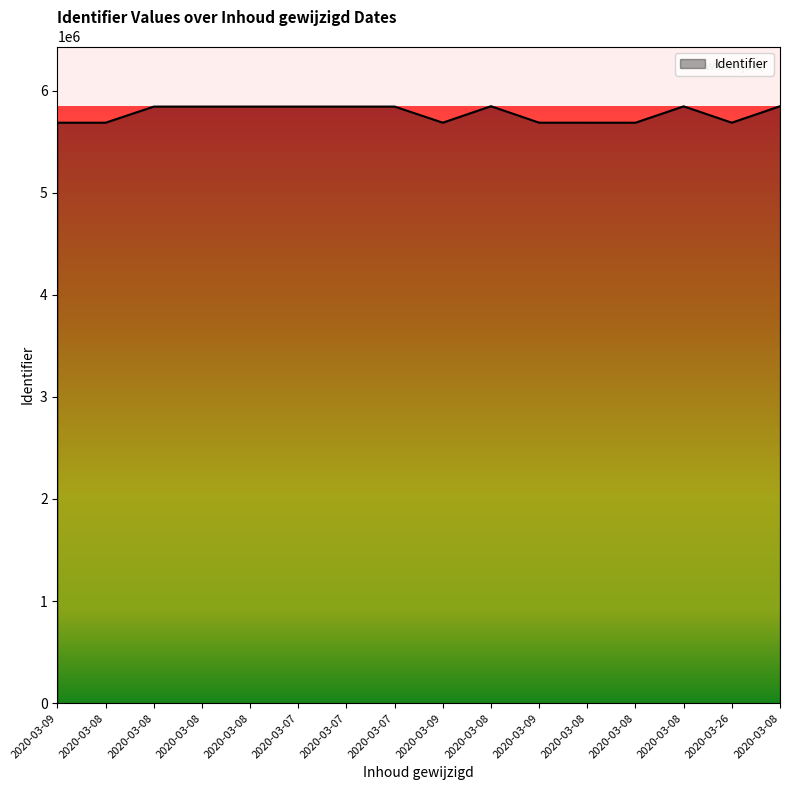

How many lines are shown in the chart?

1